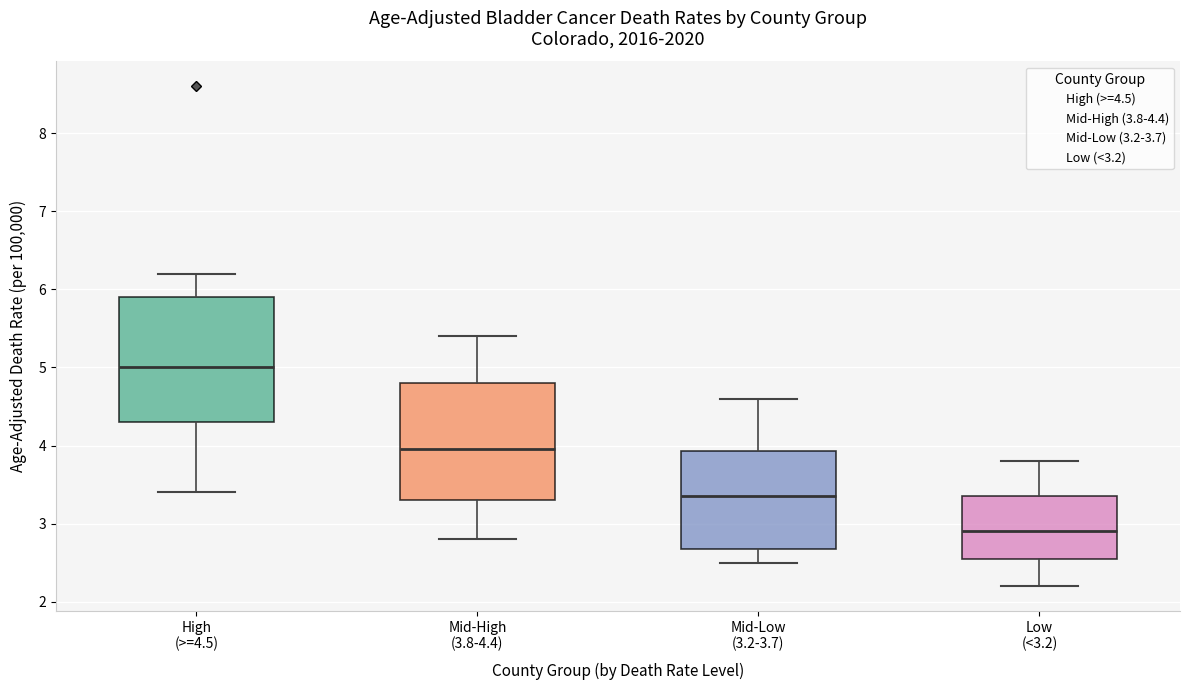

Reading left to right, read every box against the y-axis: the position of its median line, the range the box covers, and the ends of its whiskers. The values are not printed on the chart, so give them approximately, as read against the axis.

High (>=4.5): median 5.0, box 4.3 to 5.9, whiskers 3.4 to 6.2
Mid-High (3.8-4.4): median 4.0, box 3.3 to 4.8, whiskers 2.8 to 5.4
Mid-Low (3.2-3.7): median 3.4, box 2.7 to 3.9, whiskers 2.5 to 4.6
Low (<3.2): median 2.9, box 2.6 to 3.4, whiskers 2.2 to 3.8